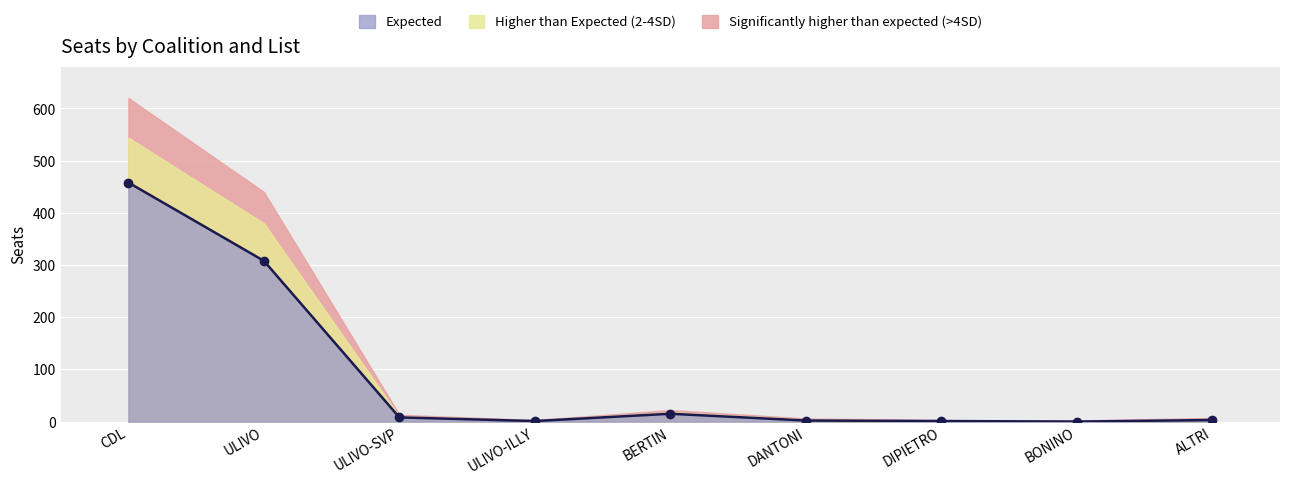

Which series changed the most between ULIVO and ULIVO-SVP?

Significantly higher than expected (>4SD)